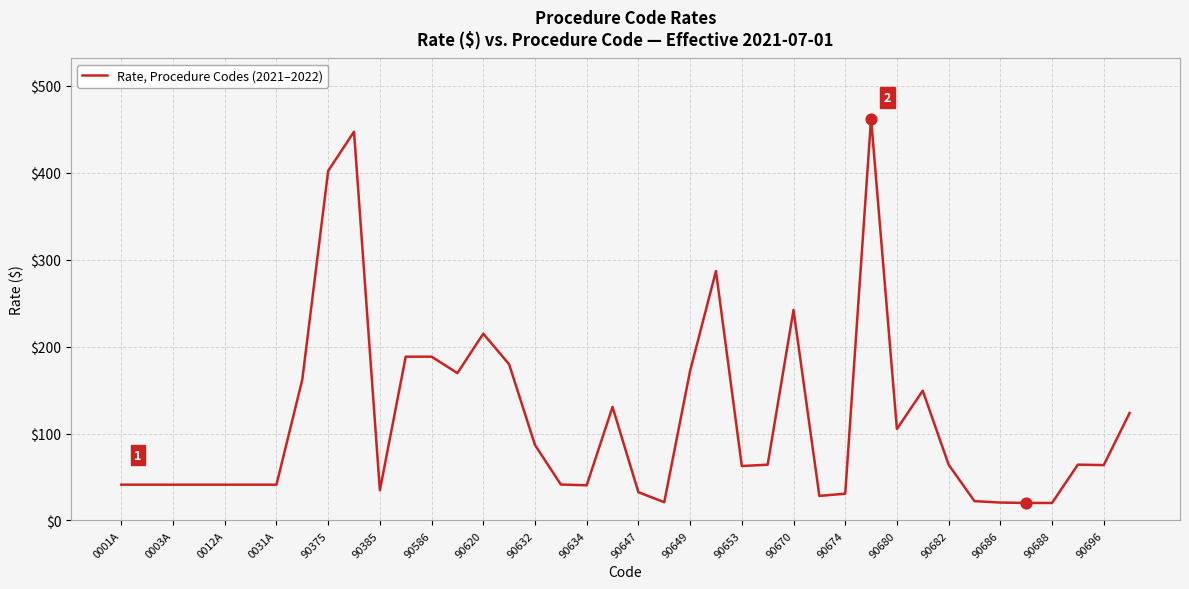

What is the difference between the maximum and minimum values?

442.3